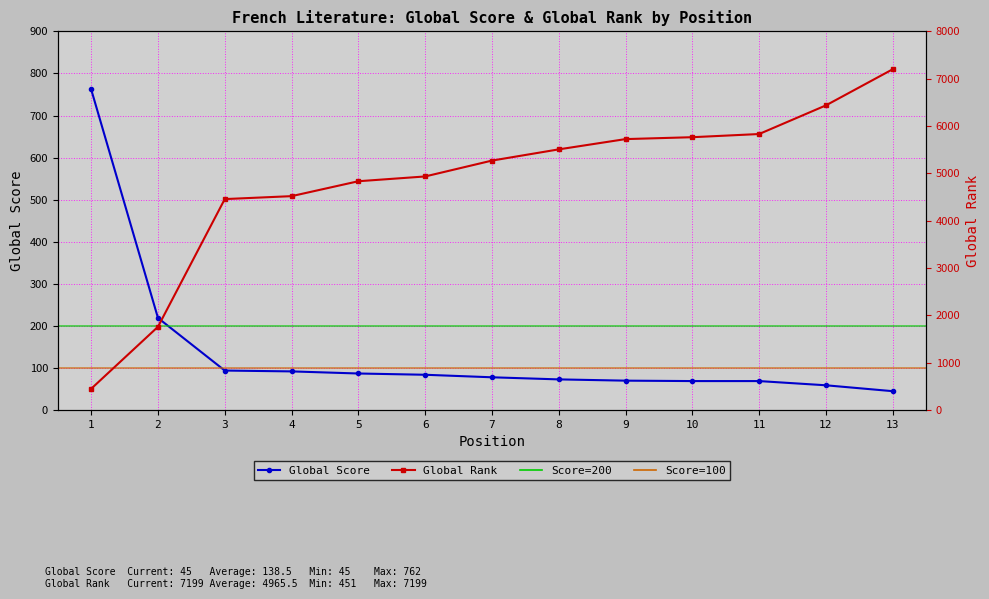

Read the Global Rank value at 3.

4457